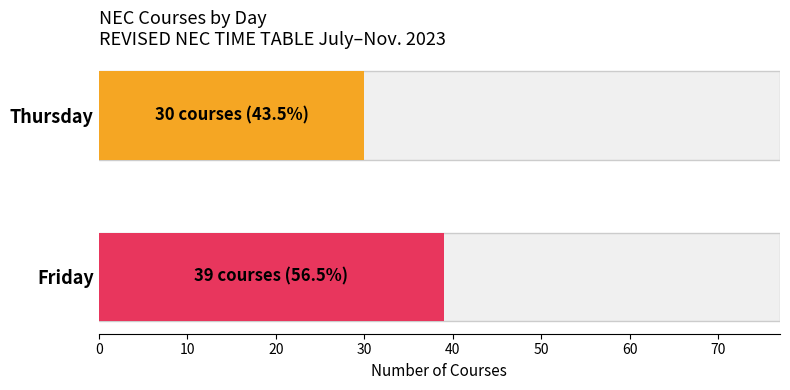

What is the maximum value for Friday?

39